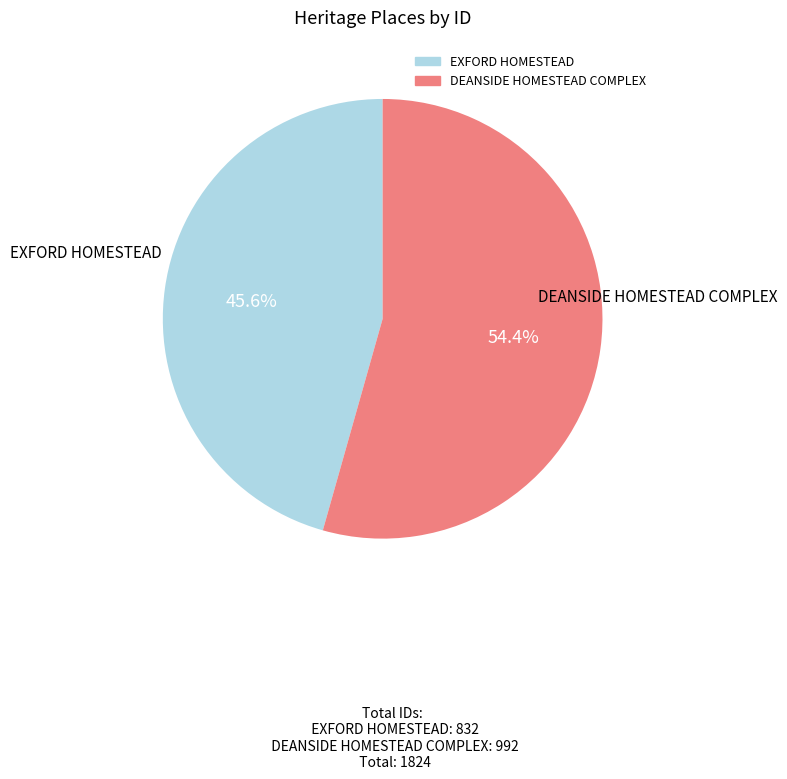

Does EXFORD HOMESTEAD account for over 50% of the chart?

No